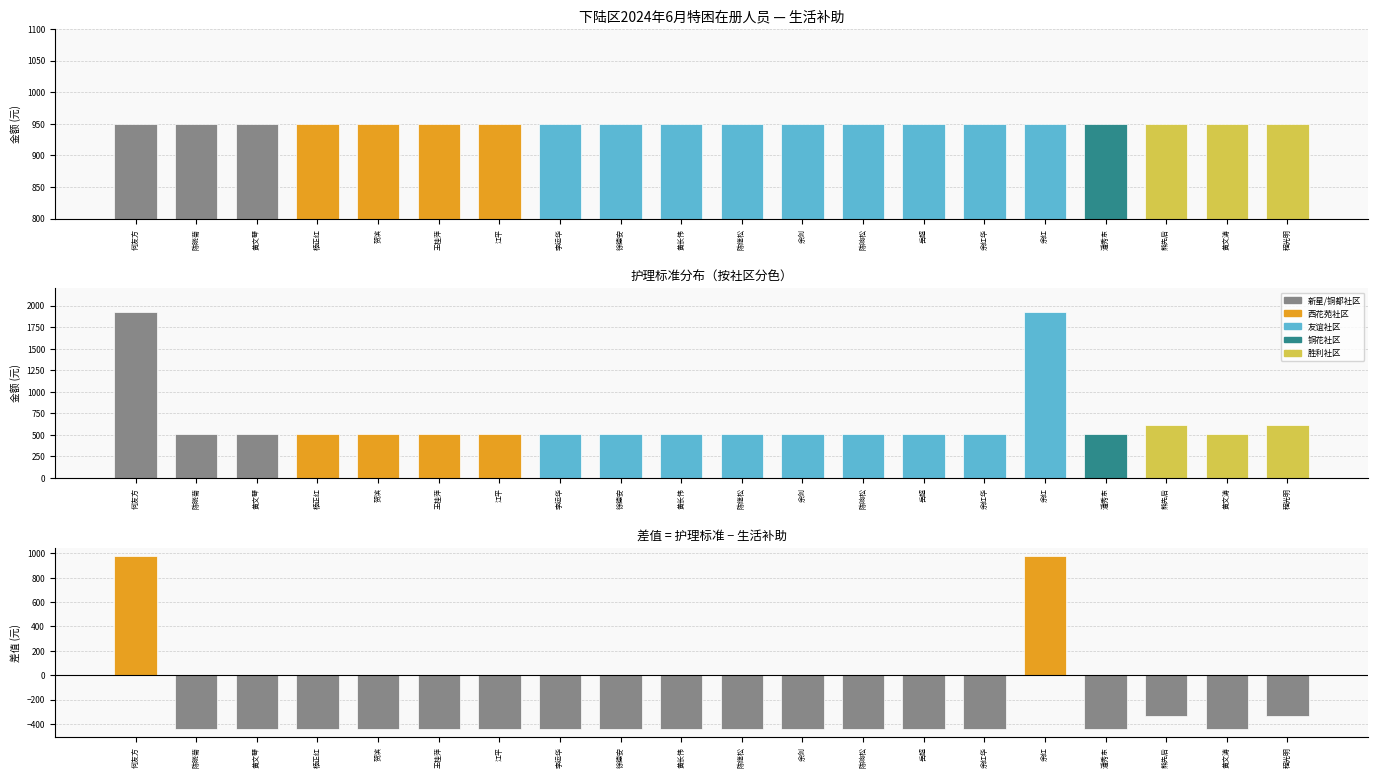

Which category has the highest value in the 护理标准 series?

何友方